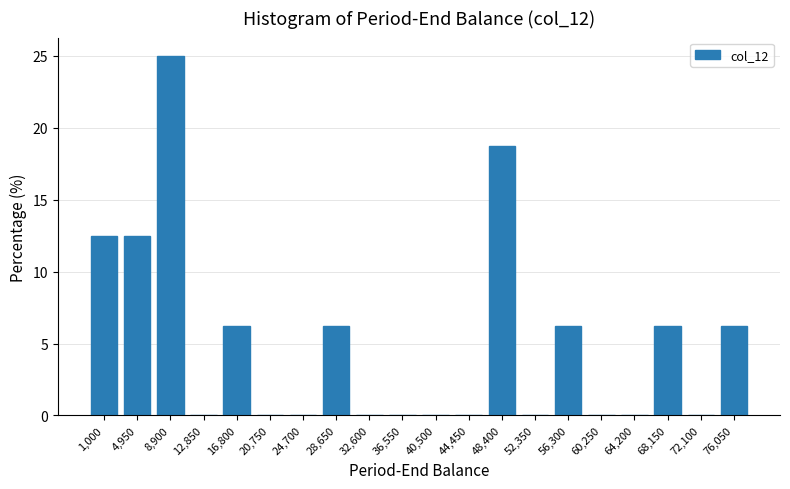

What is the change in value from 4,950 to 64,200?

-12.5